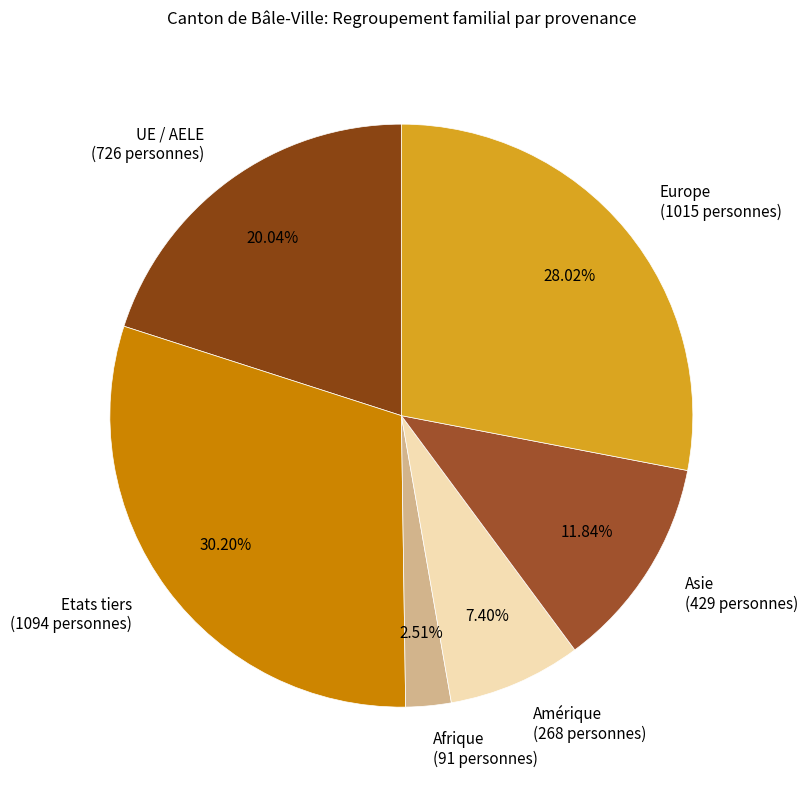

What percentage is the Europe slice, to the nearest percent?

28%